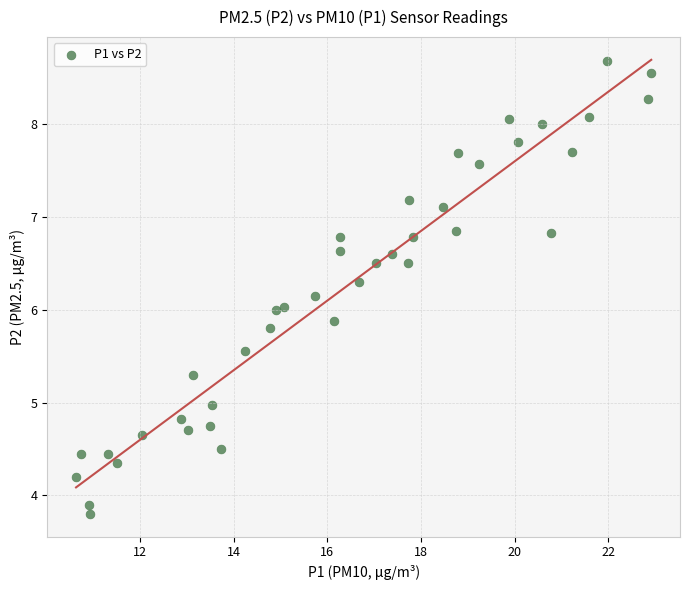

What is the range of X values (max minus min)?

12.3